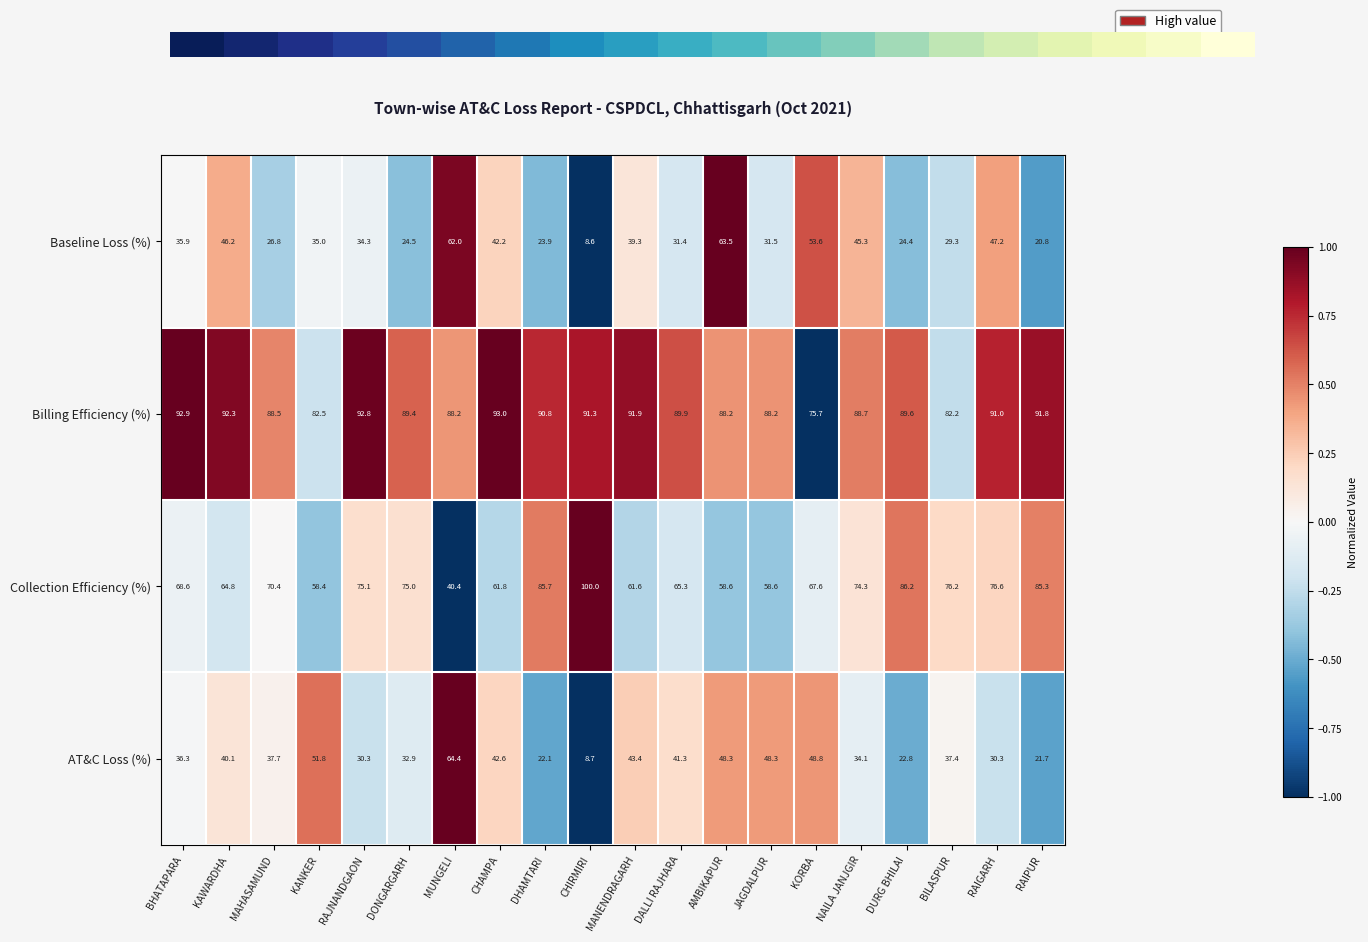

What is the difference between the maximum and second lowest values in the AT&C Loss (%) series?

42.7